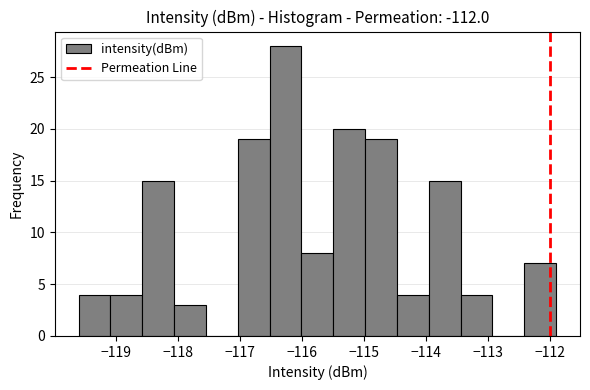

How tall is the bar that spans -114.0 to -113.4 on the x-axis? Neither the bar edges nor the heights are printed on the chart, so give them approximately, as read against the axes.

15